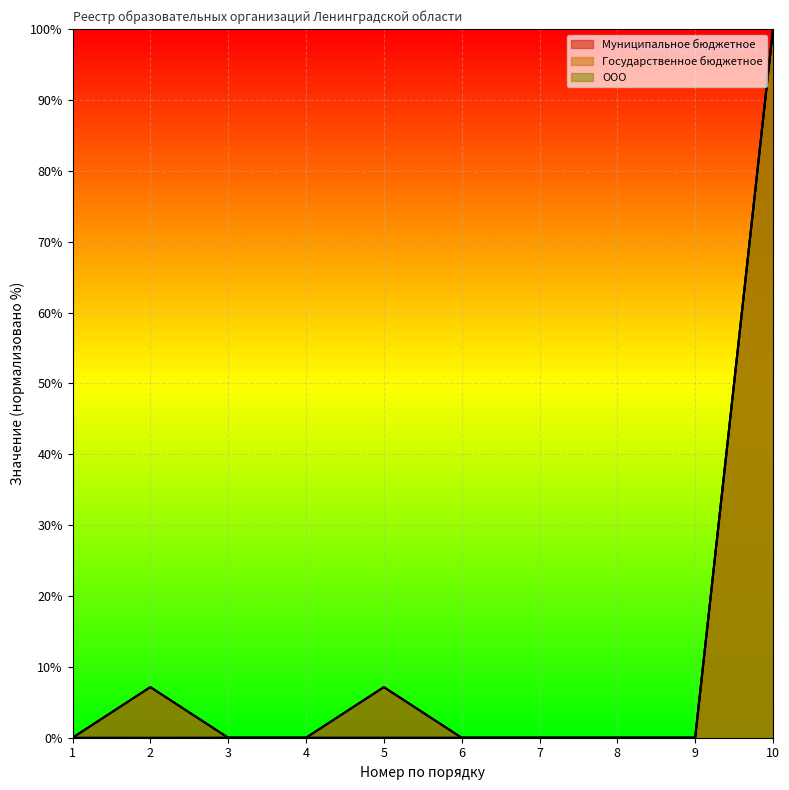

Rank the series by their maximum value, from lowest to highest.

Муниципальное бюджетное, Государственное бюджетное, ООО